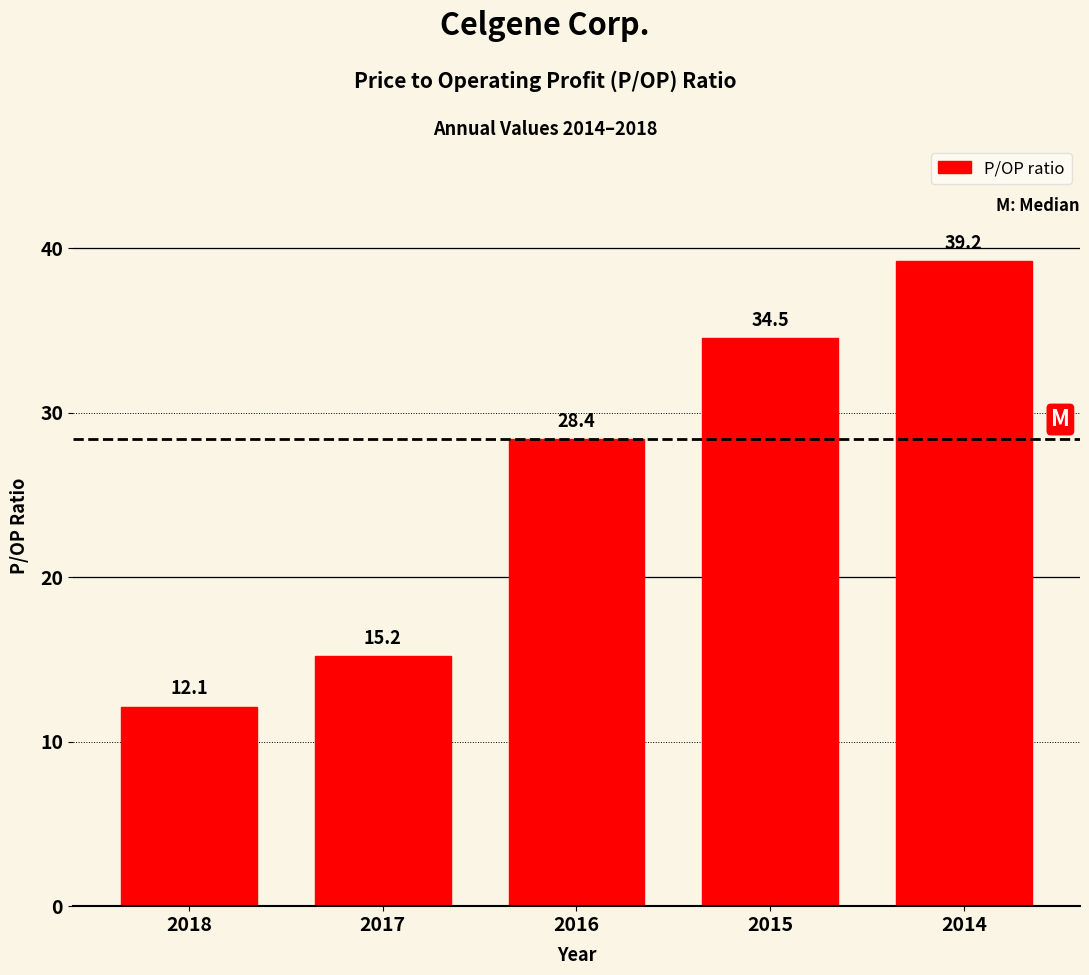

Reading left to right, list all the values displayed in this chart.

12.1	15.2	28.4	34.5	39.2